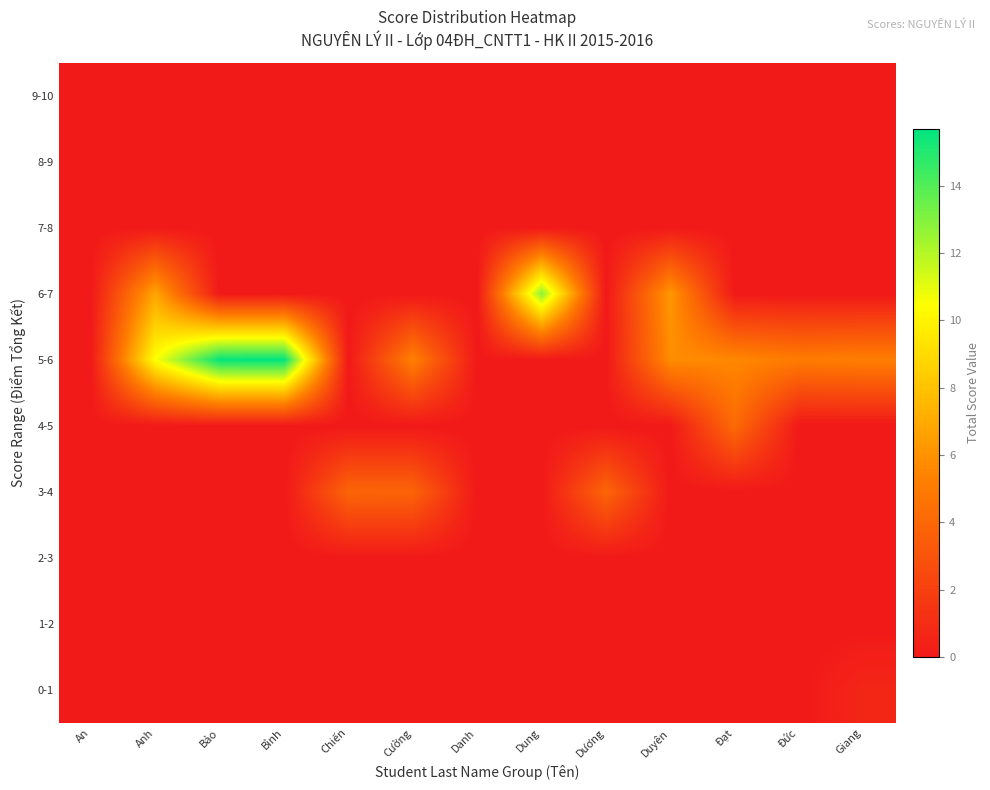

At Chiến, list the series in order from largest to smallest.

3-4, 0-1, 1-2, 2-3, 4-5, 5-6, 6-7, 7-8, 8-9, 9-10